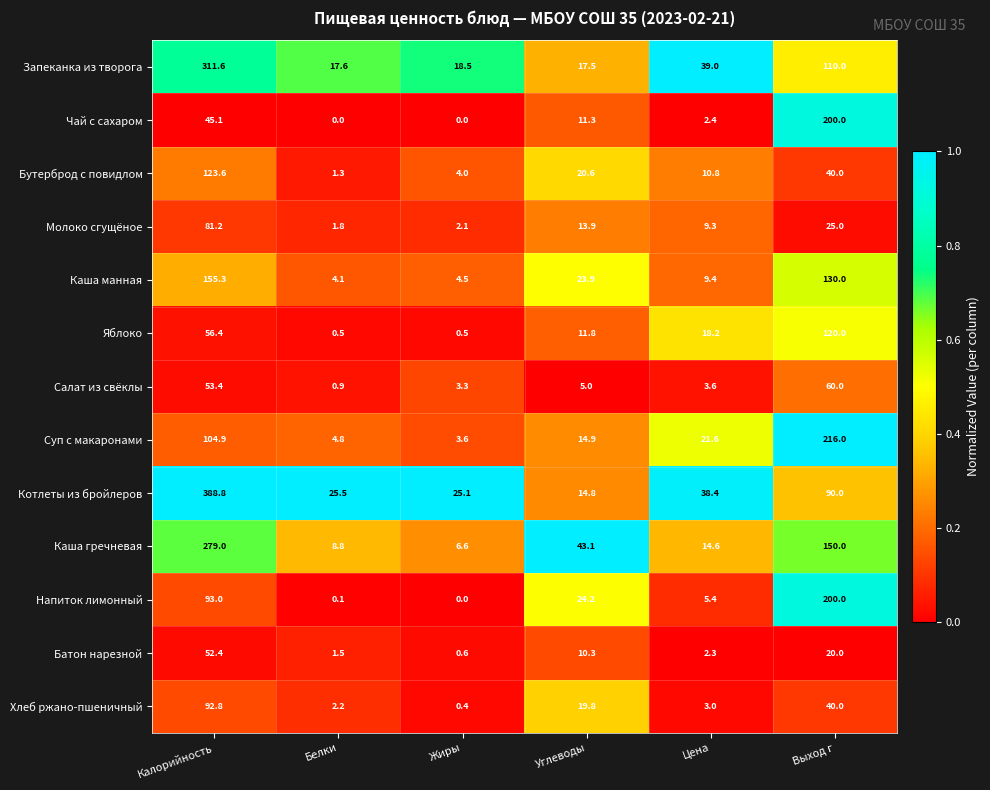

Where does the Яблоко series first go above 18?

Калорийность